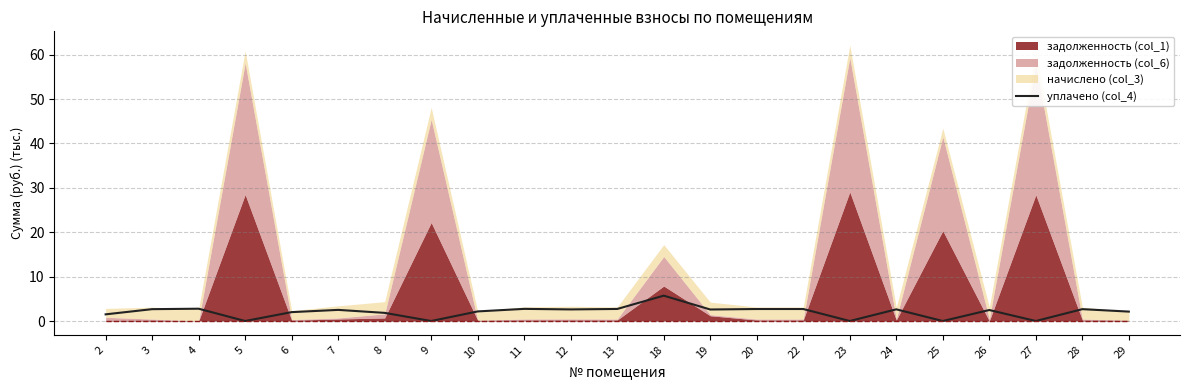

How many lines are shown in the chart?

1